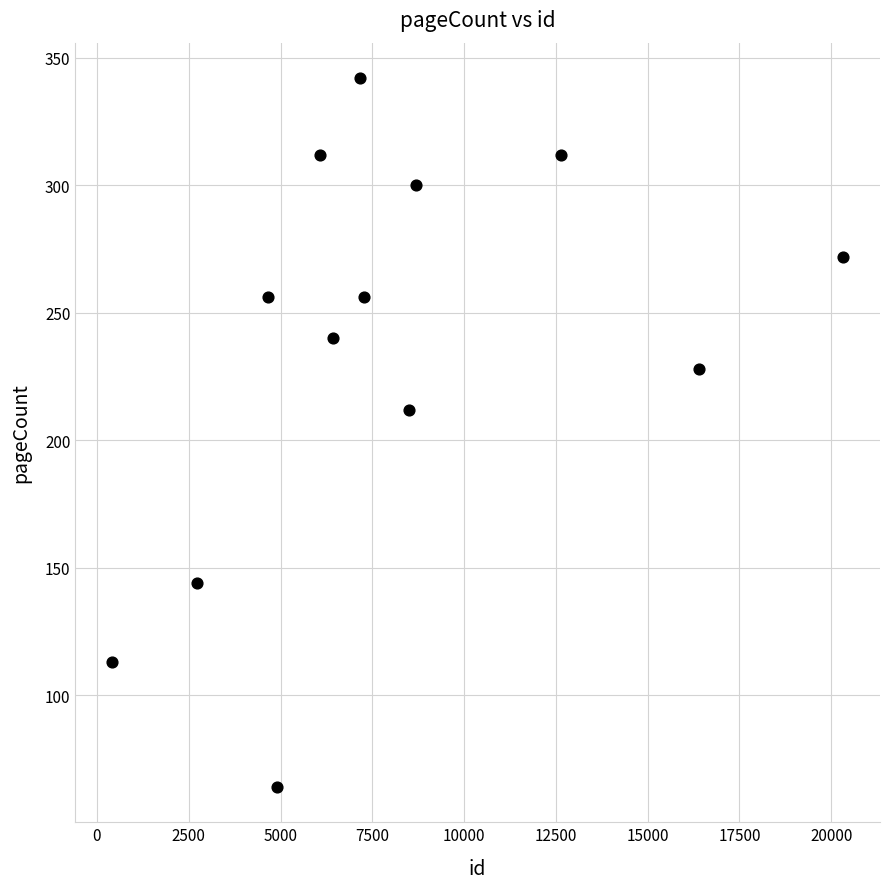

What is the range of X values (max minus min)?

19927